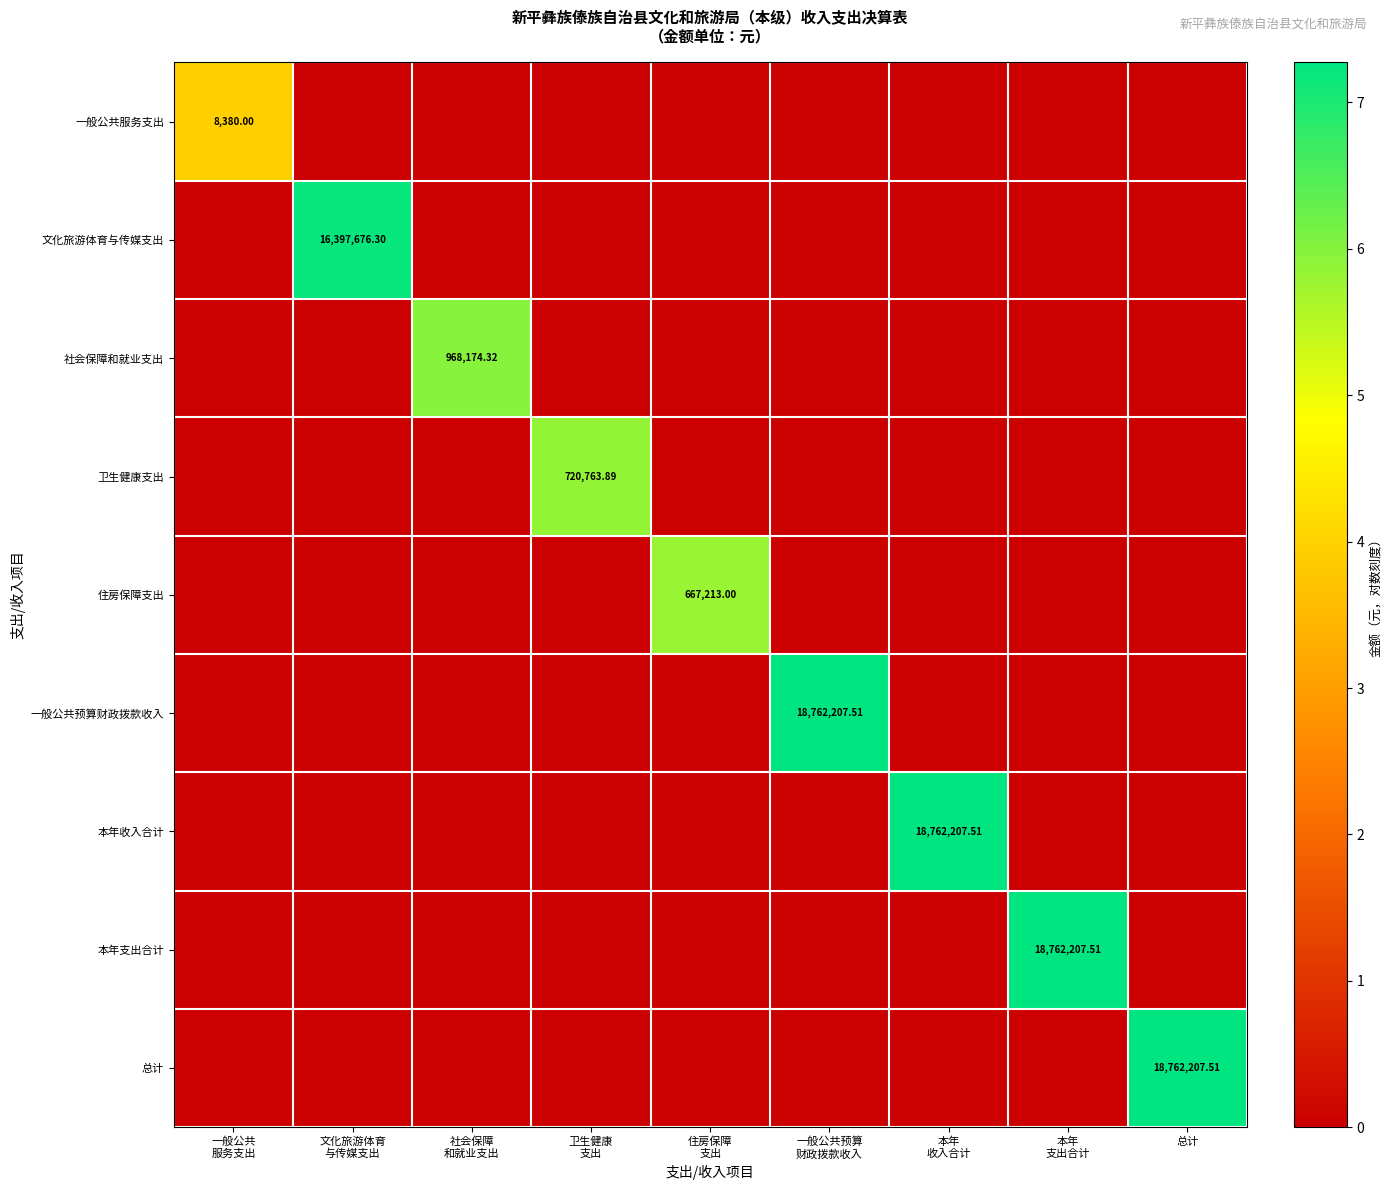

What is the average value of the 本年收入合计 series?

0.8